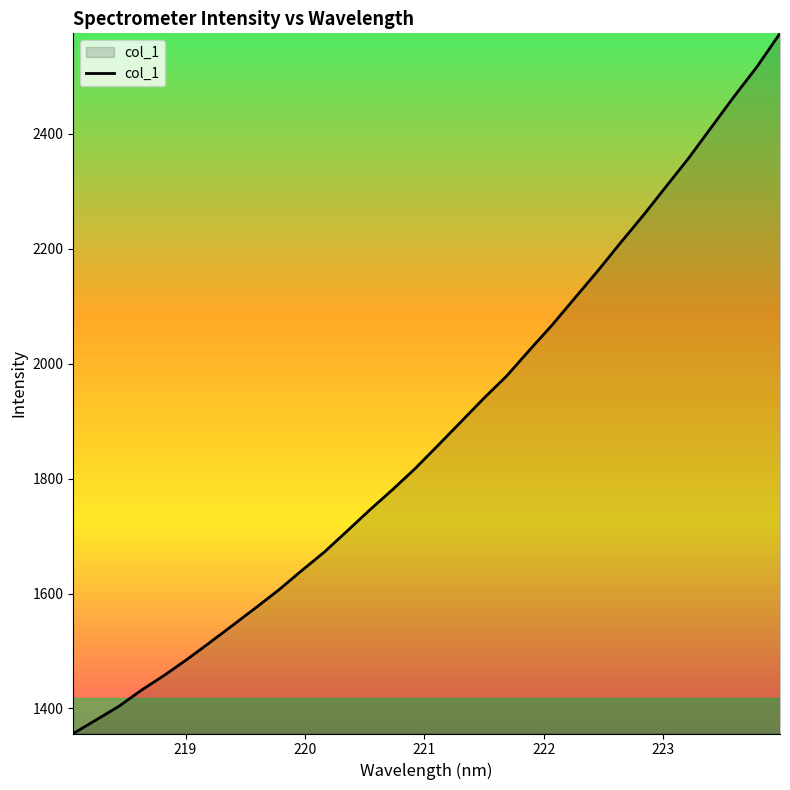

What is the greatest value displayed?

2574.6